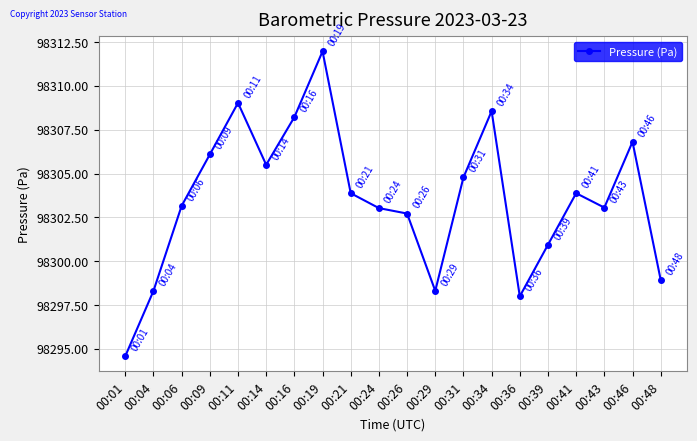

What is the average value?

98303.5